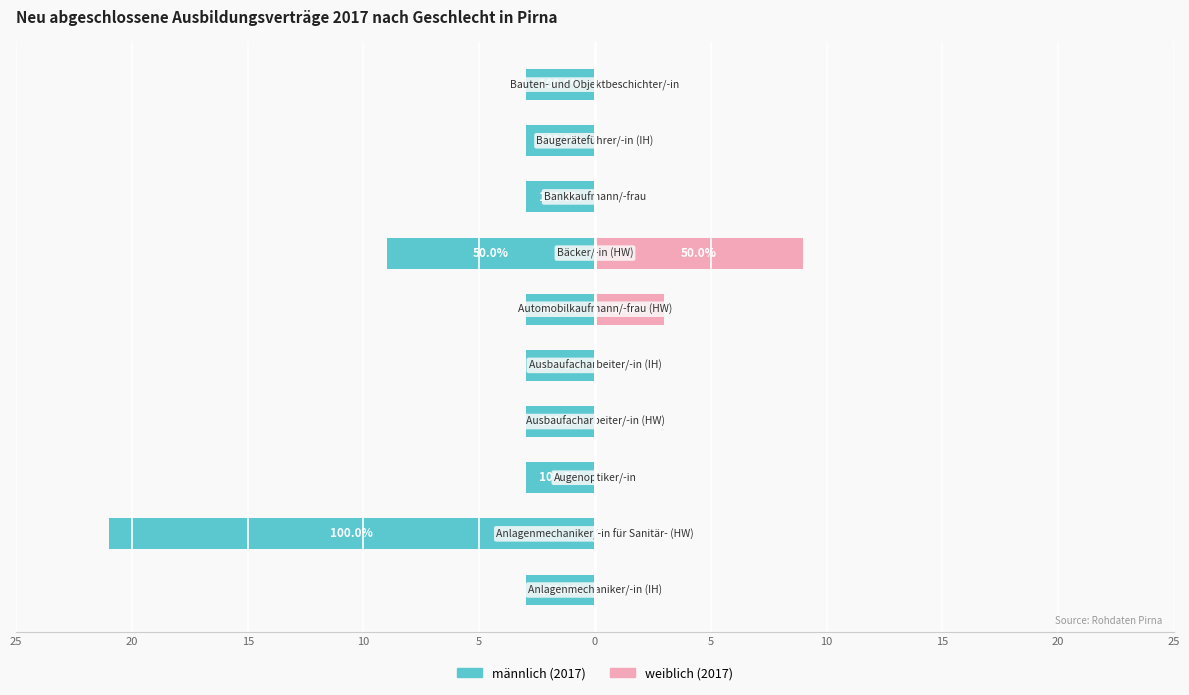

Which has a higher value, 5 or 25?

5